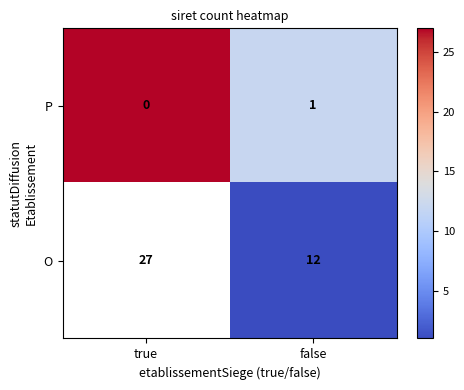

At false, list the series in order from largest to smallest.

O, P